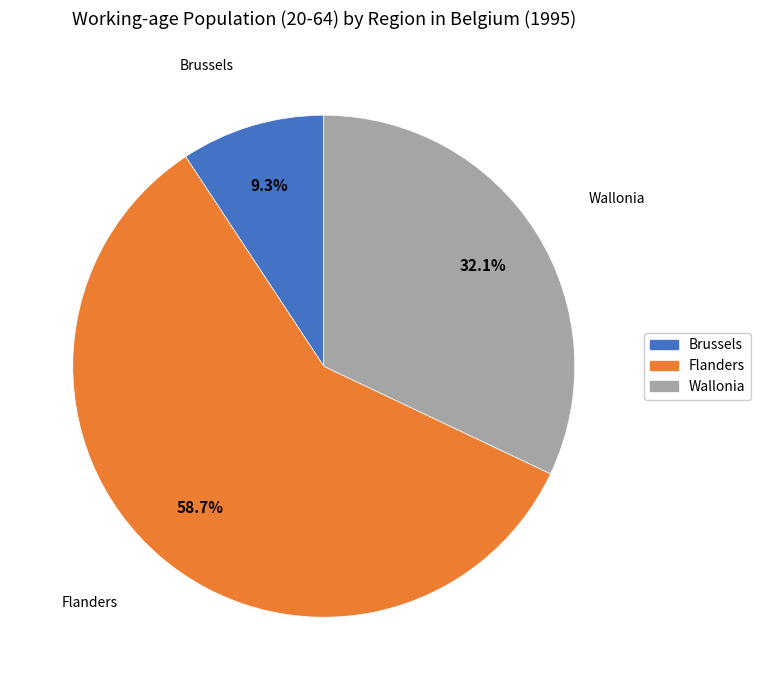

How many segments does this pie chart have?

3